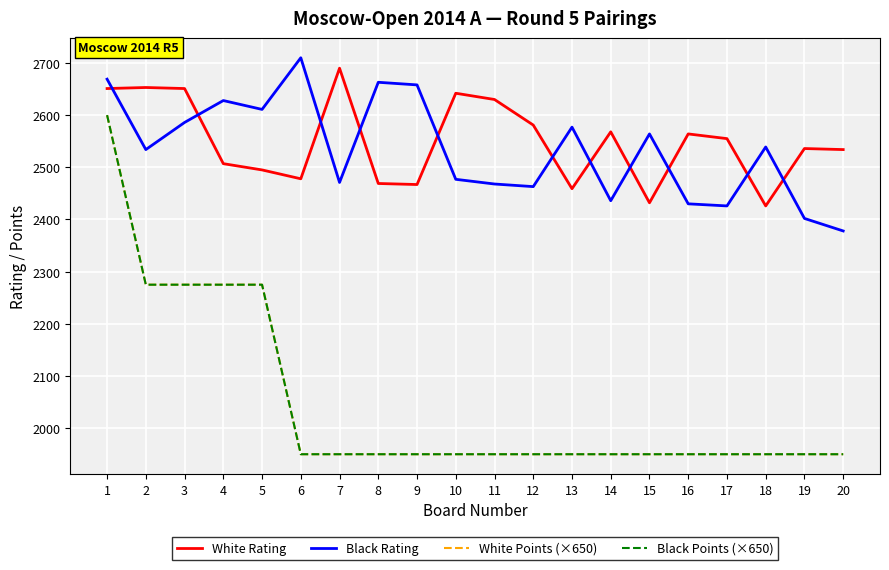

True or false: Black Rating and Black Points (×650) intersect in this chart.

False